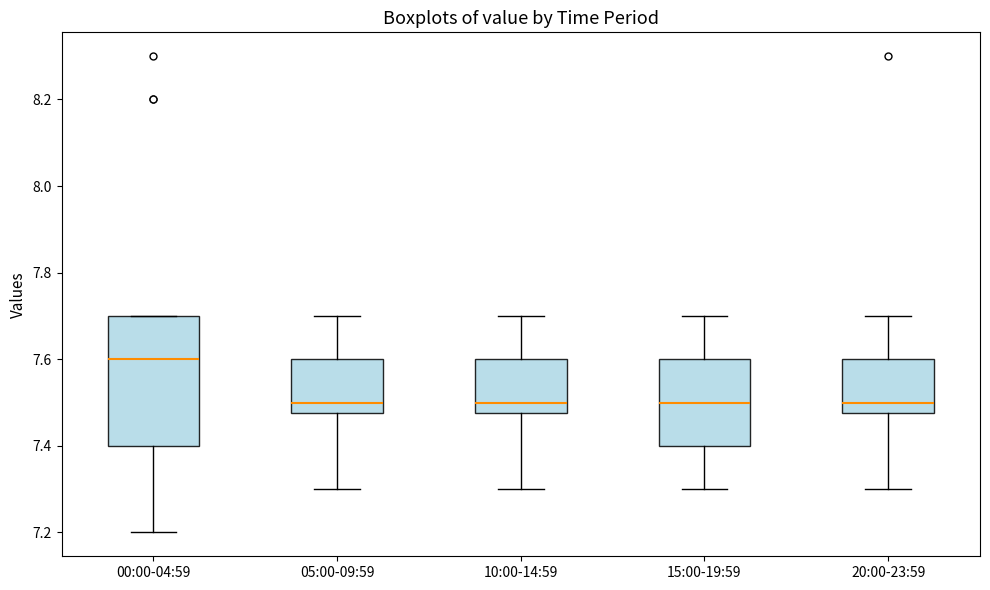

Reading left to right, transcribe this box plot: for each box, give where its median line is, the range the box spans, and where its two whiskers end, as read against the y-axis. The values are not printed on the chart, so give them approximately, as read against the axis.

00:00-04:59: median 7.60, box 7.40 to 7.70, whiskers 7.20 to 7.70
05:00-09:59: median 7.50, box 7.48 to 7.60, whiskers 7.30 to 7.70
10:00-14:59: median 7.50, box 7.48 to 7.60, whiskers 7.30 to 7.70
15:00-19:59: median 7.50, box 7.40 to 7.60, whiskers 7.30 to 7.70
20:00-23:59: median 7.50, box 7.48 to 7.60, whiskers 7.30 to 7.70